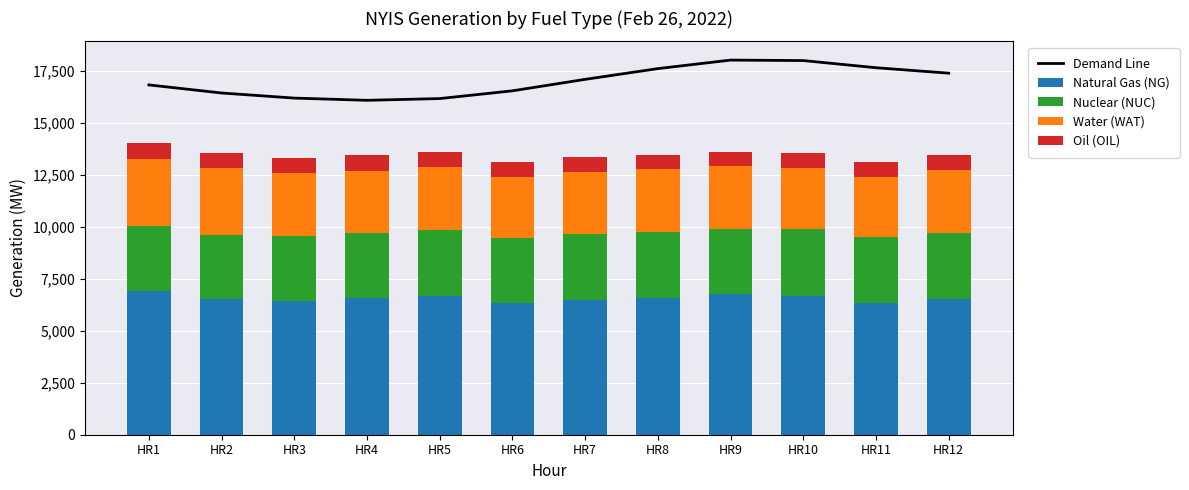

Is it true that Oil (OIL) equals 741 at HR11?

True